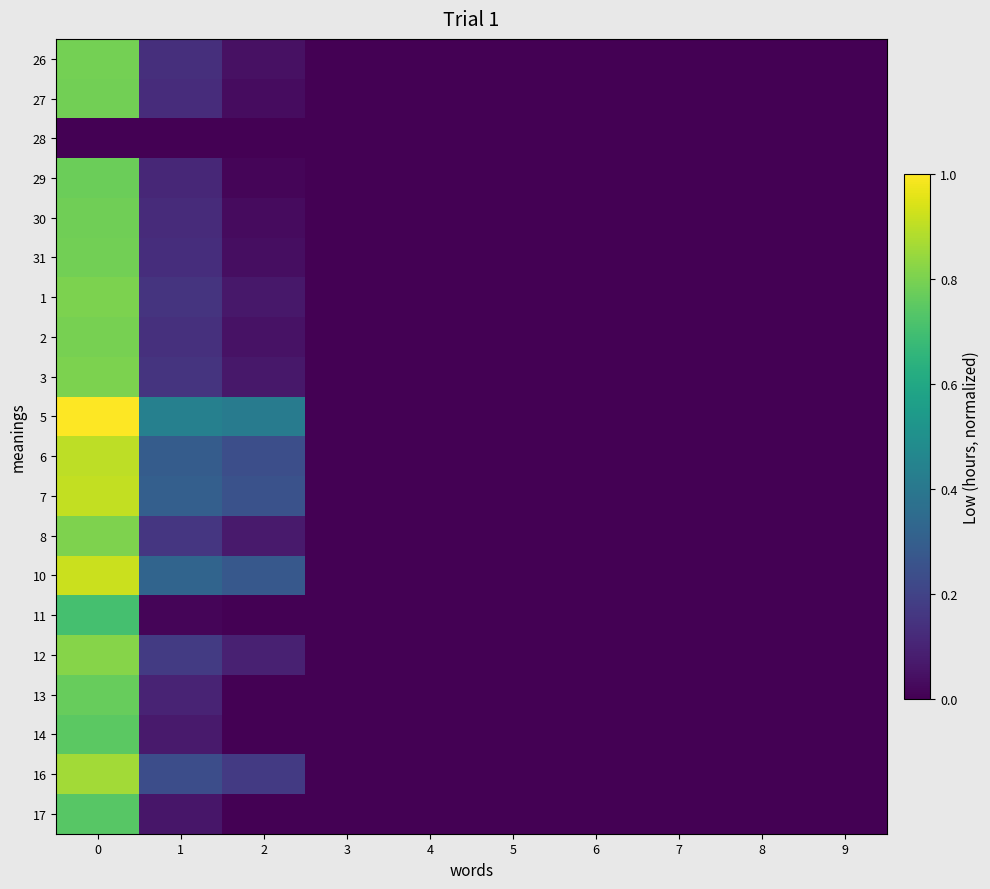

Reading left to right, what are all the values shown in this chart?

26: 0=0.8	1=0.1	2=0.0	3=0.0	4=0.0	5=0.0	6=0.0	7=0.0	8=0.0	9=0.0
27: 0=0.8	1=0.1	2=0.0	3=0.0	4=0.0	5=0.0	6=0.0	7=0.0	8=0.0	9=0.0
28: 0=0.0	1=0.0	2=0.0	3=0.0	4=0.0	5=0.0	6=0.0	7=0.0	8=0.0	9=0.0
29: 0=0.8	1=0.1	2=0.0	3=0.0	4=0.0	5=0.0	6=0.0	7=0.0	8=0.0	9=0.0
30: 0=0.8	1=0.1	2=0.0	3=0.0	4=0.0	5=0.0	6=0.0	7=0.0	8=0.0	9=0.0
31: 0=0.8	1=0.1	2=0.0	3=0.0	4=0.0	5=0.0	6=0.0	7=0.0	8=0.0	9=0.0
1: 0=0.8	1=0.2	2=0.1	3=0.0	4=0.0	5=0.0	6=0.0	7=0.0	8=0.0	9=0.0
2: 0=0.8	1=0.1	2=0.1	3=0.0	4=0.0	5=0.0	6=0.0	7=0.0	8=0.0	9=0.0
3: 0=0.8	1=0.2	2=0.1	3=0.0	4=0.0	5=0.0	6=0.0	7=0.0	8=0.0	9=0.0
5: 0=1.0	1=0.4	2=0.4	3=0.0	4=0.0	5=0.0	6=0.0	7=0.0	8=0.0	9=0.0
6: 0=0.9	1=0.3	2=0.2	3=0.0	4=0.0	5=0.0	6=0.0	7=0.0	8=0.0	9=0.0
7: 0=0.9	1=0.3	2=0.3	3=0.0	4=0.0	5=0.0	6=0.0	7=0.0	8=0.0	9=0.0
8: 0=0.8	1=0.2	2=0.1	3=0.0	4=0.0	5=0.0	6=0.0	7=0.0	8=0.0	9=0.0
10: 0=0.9	1=0.3	2=0.3	3=0.0	4=0.0	5=0.0	6=0.0	7=0.0	8=0.0	9=0.0
11: 0=0.7	1=0.0	2=0.0	3=0.0	4=0.0	5=0.0	6=0.0	7=0.0	8=0.0	9=0.0
12: 0=0.8	1=0.2	2=0.1	3=0.0	4=0.0	5=0.0	6=0.0	7=0.0	8=0.0	9=0.0
13: 0=0.8	1=0.1	2=0.0	3=0.0	4=0.0	5=0.0	6=0.0	7=0.0	8=0.0	9=0.0
14: 0=0.7	1=0.1	2=0.0	3=0.0	4=0.0	5=0.0	6=0.0	7=0.0	8=0.0	9=0.0
16: 0=0.9	1=0.2	2=0.2	3=0.0	4=0.0	5=0.0	6=0.0	7=0.0	8=0.0	9=0.0
17: 0=0.7	1=0.1	2=0.0	3=0.0	4=0.0	5=0.0	6=0.0	7=0.0	8=0.0	9=0.0